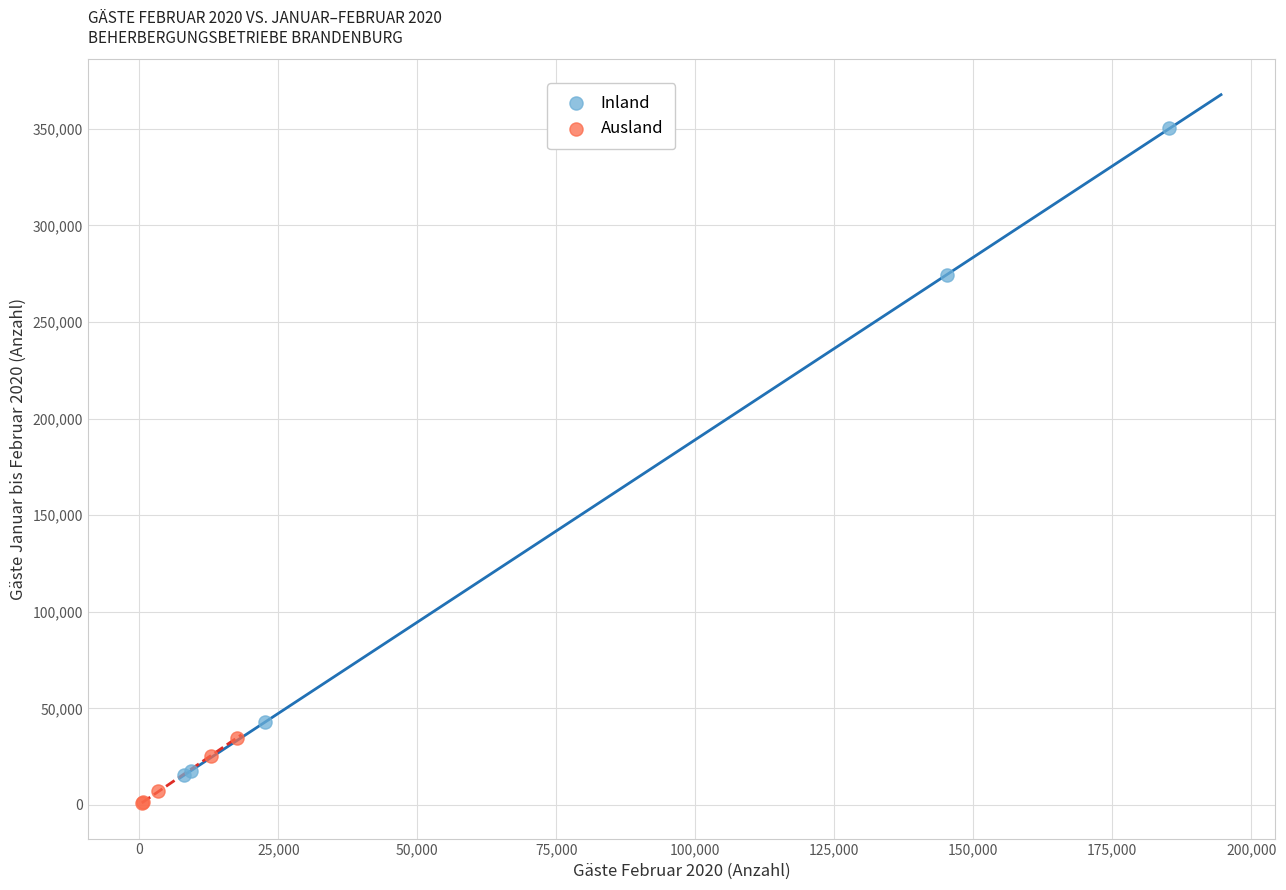

Which series reaches the maximum Y coordinate?

Inland